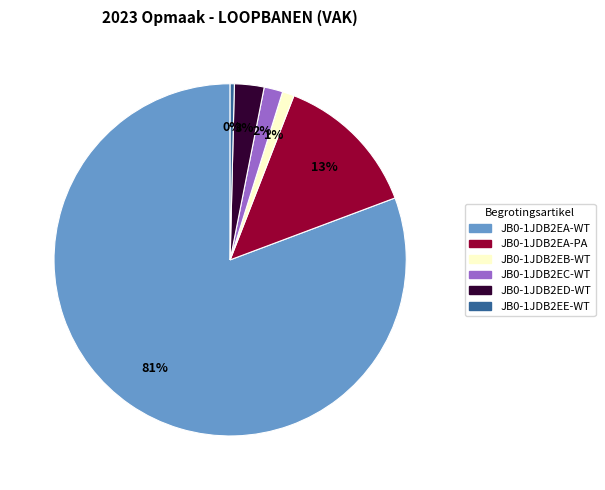

How many slices are in this pie chart?

6